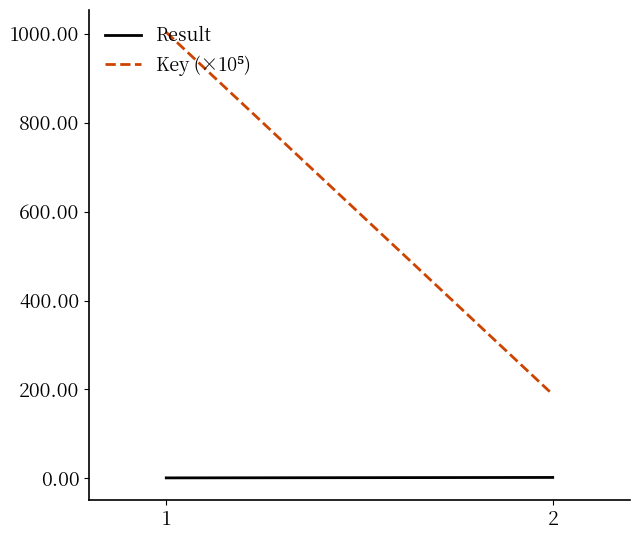

How many lines are shown in the chart?

2